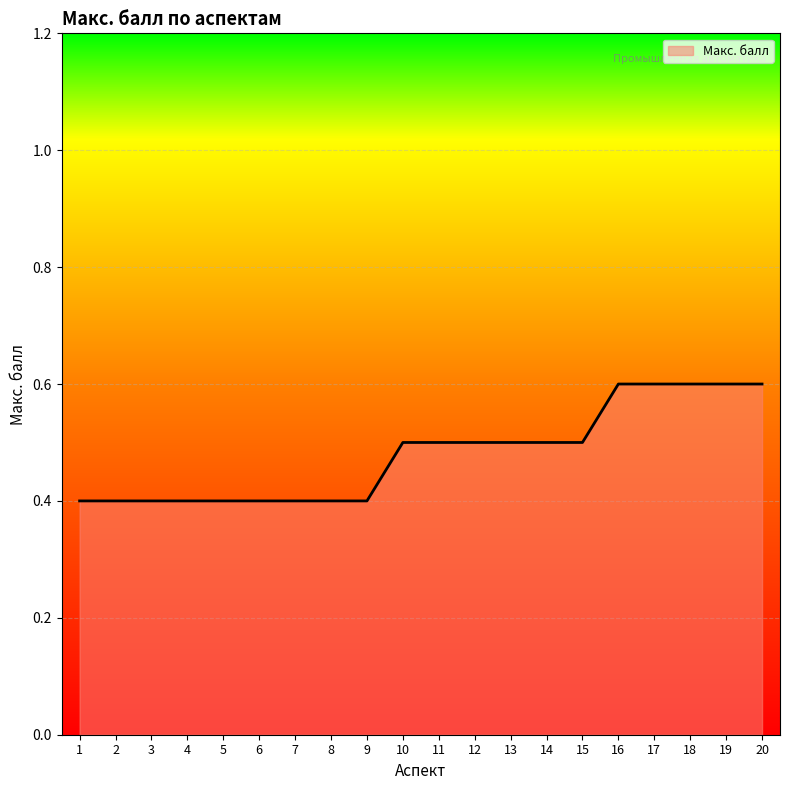

What is the minimum value shown in the chart?

0.4